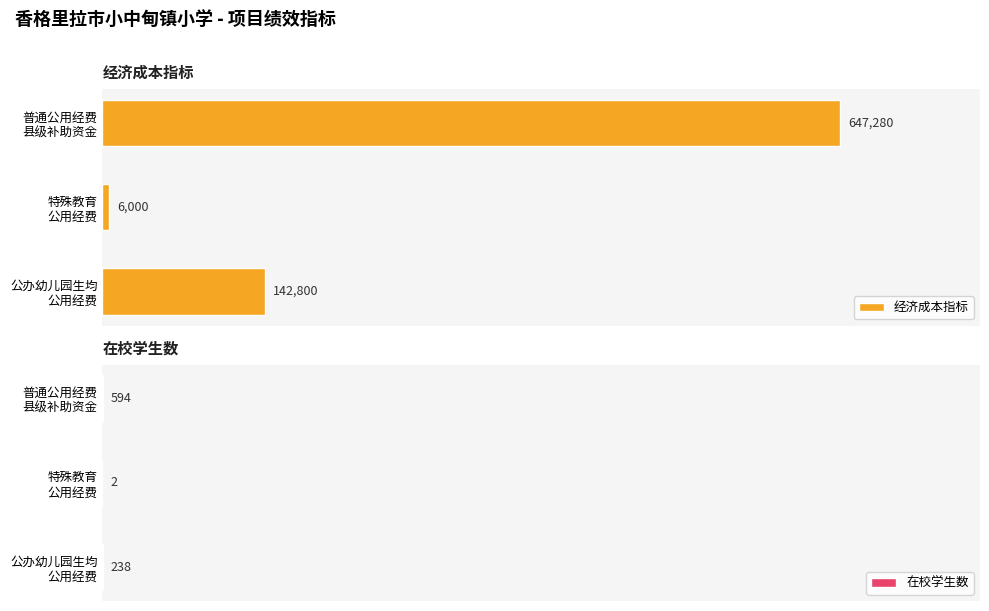

How many groups of bars are there?

3